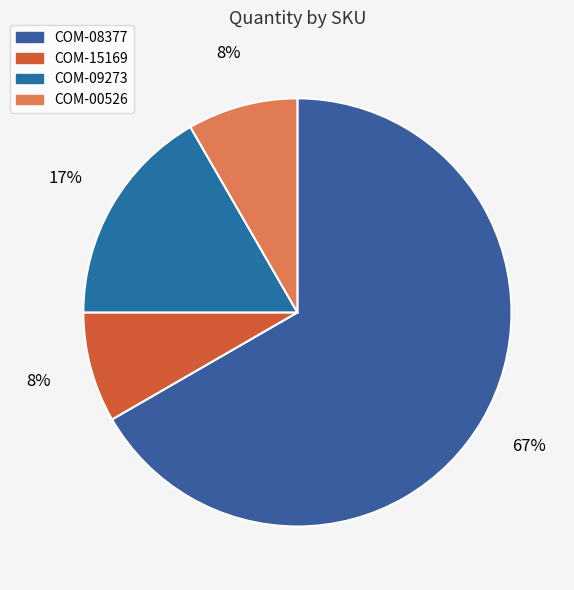

Which category has the biggest portion of the pie?

COM-08377